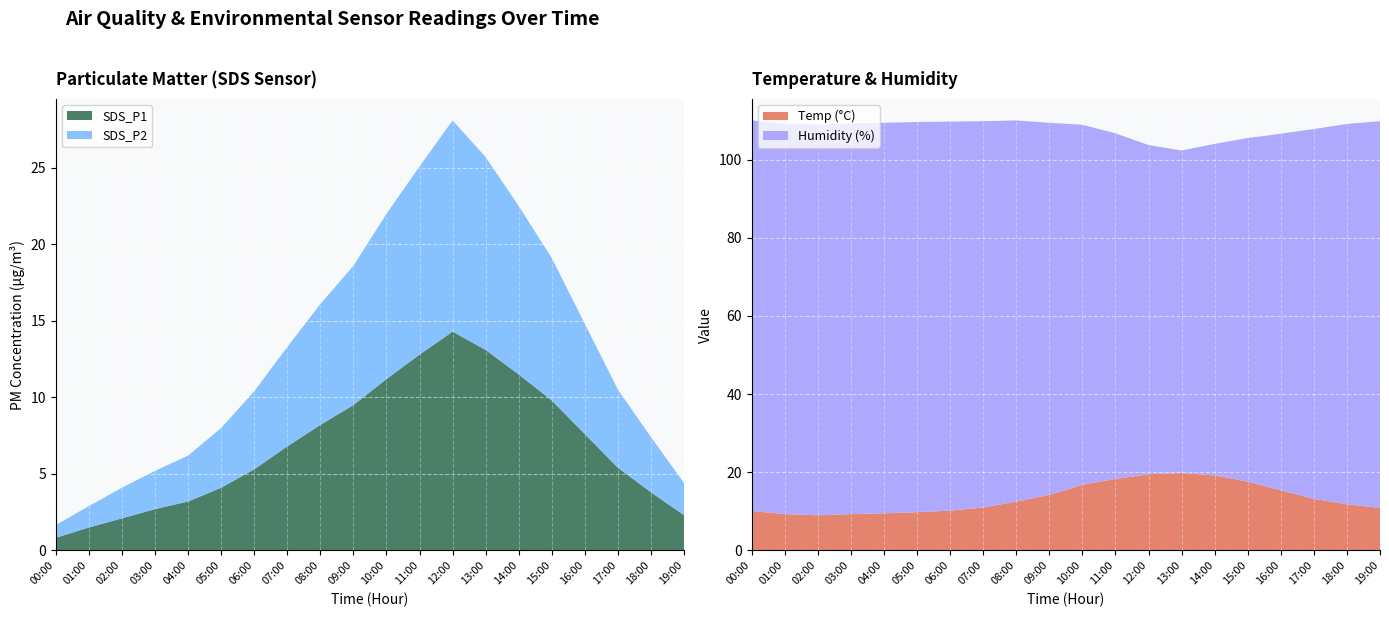

Reading left to right, transcribe all the data shown in this chart.

SDS_P1: 00:00=0.8	01:00=1.5	02:00=2.1	03:00=2.7	04:00=3.2	05:00=4.1	06:00=5.3	07:00=6.8	08:00=8.2	09:00=9.5	10:00=11.2	11:00=12.8	12:00=14.3	13:00=13.1	14:00=11.5	15:00=9.8	16:00=7.6	17:00=5.4	18:00=3.8	19:00=2.3
SDS_P2: 00:00=0.8	01:00=1.4	02:00=2.0	03:00=2.5	04:00=3.0	05:00=3.9	06:00=5.1	07:00=6.5	08:00=7.9	09:00=9.1	10:00=10.8	11:00=12.3	12:00=13.8	13:00=12.6	14:00=11.0	15:00=9.3	16:00=7.2	17:00=5.1	18:00=3.6	19:00=2.1
Temp: 00:00=10.1	01:00=9.3	02:00=9.0	03:00=9.3	04:00=9.5	05:00=9.8	06:00=10.2	07:00=11.0	08:00=12.5	09:00=14.2	10:00=16.8	11:00=18.3	12:00=19.5	13:00=19.8	14:00=19.2	15:00=17.6	16:00=15.4	17:00=13.2	18:00=11.8	19:00=10.9
Humidity: 00:00=99.9	01:00=99.9	02:00=99.9	03:00=99.9	04:00=99.9	05:00=99.8	06:00=99.5	07:00=98.8	08:00=97.5	09:00=95.2	10:00=92.1	11:00=88.4	12:00=84.2	13:00=82.5	14:00=84.8	15:00=87.9	16:00=91.2	17:00=94.6	18:00=97.3	19:00=98.9